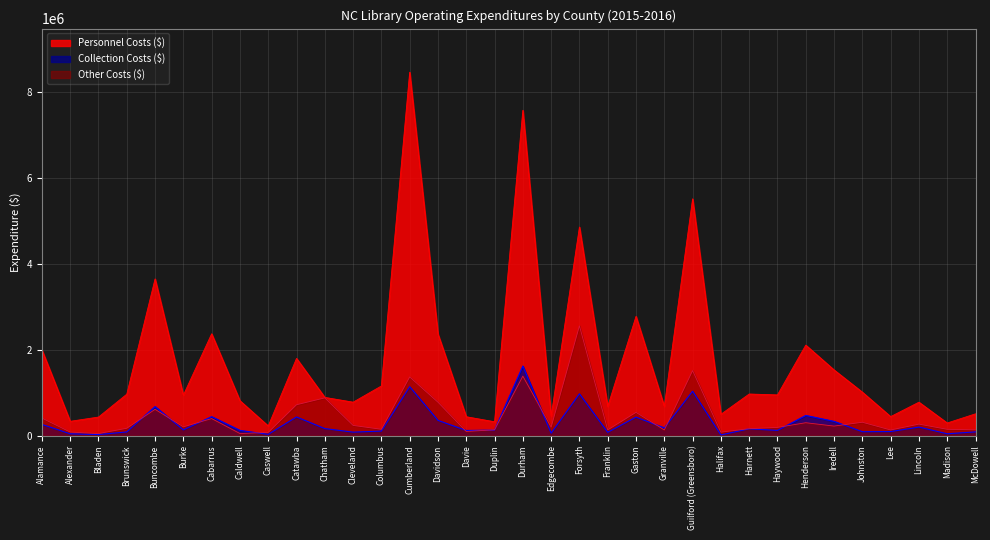

Read the Collection Costs ($) value at Bladen, to the nearest 100.

23200